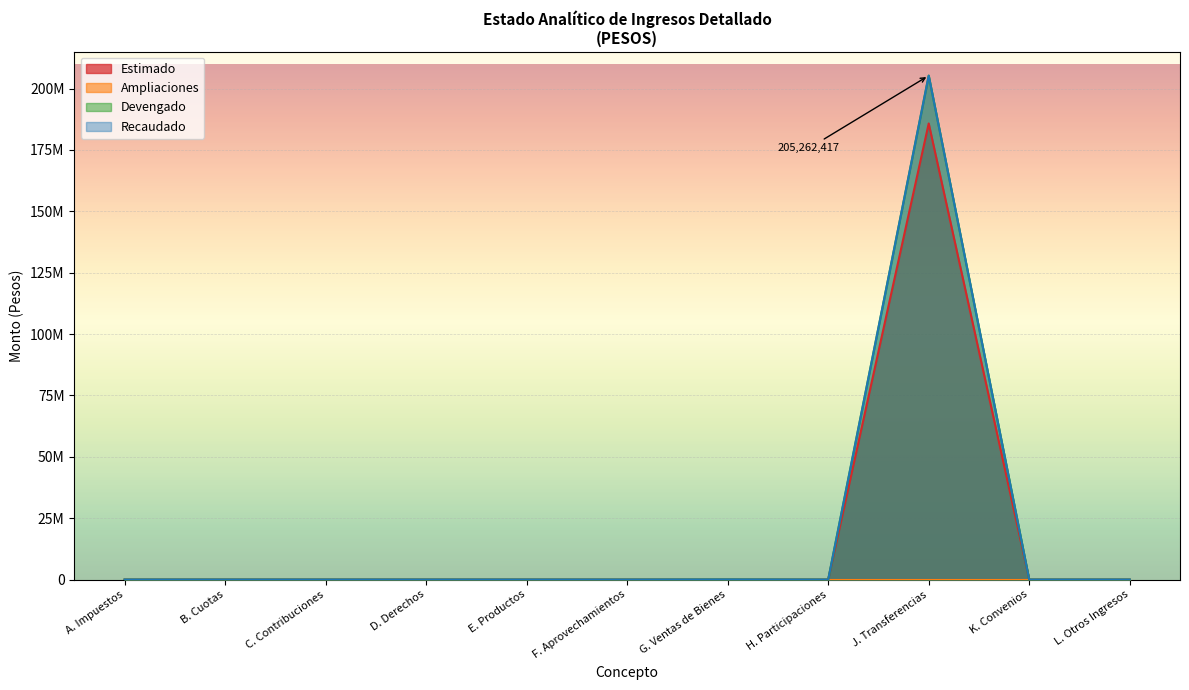

Which label corresponds to the smallest value in the chart?

A. Impuestos